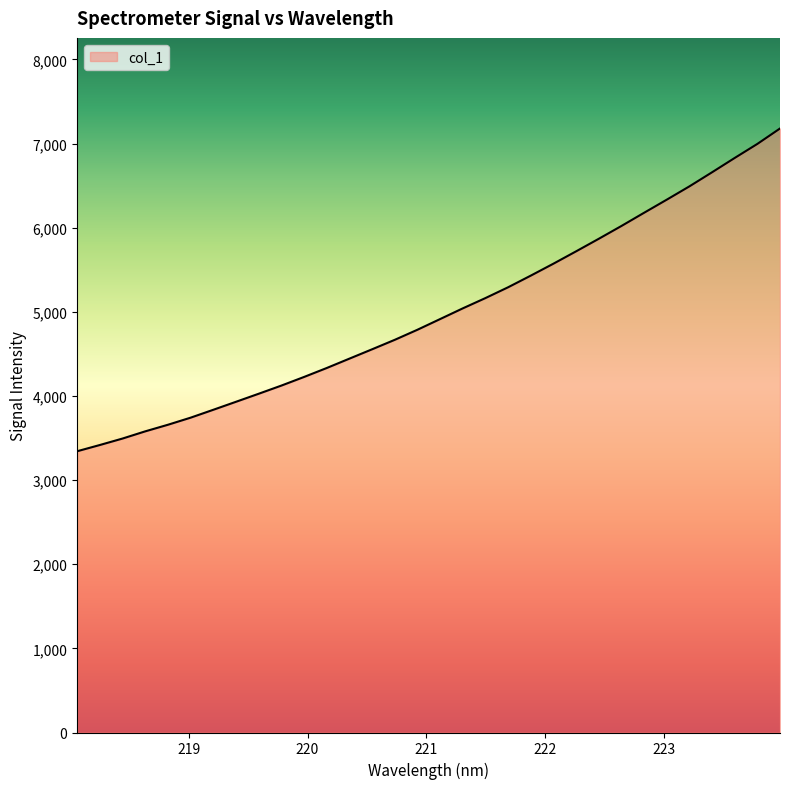

What is the greatest value displayed?

7179.3